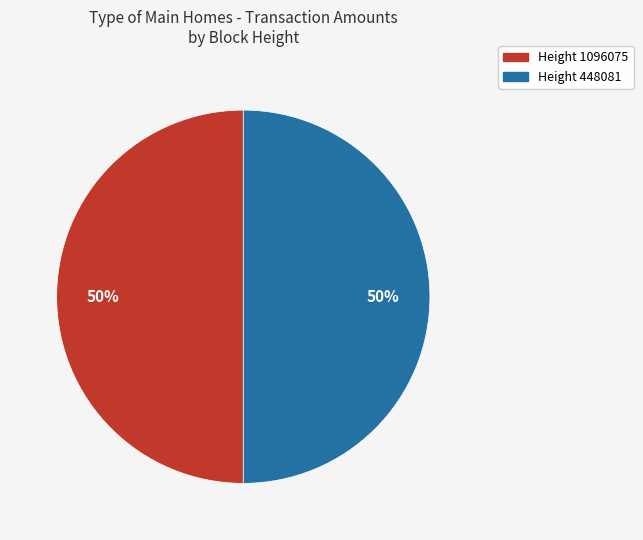

To the nearest percent, what is the combined percentage of Height 1096075 and Height 448081?

100%